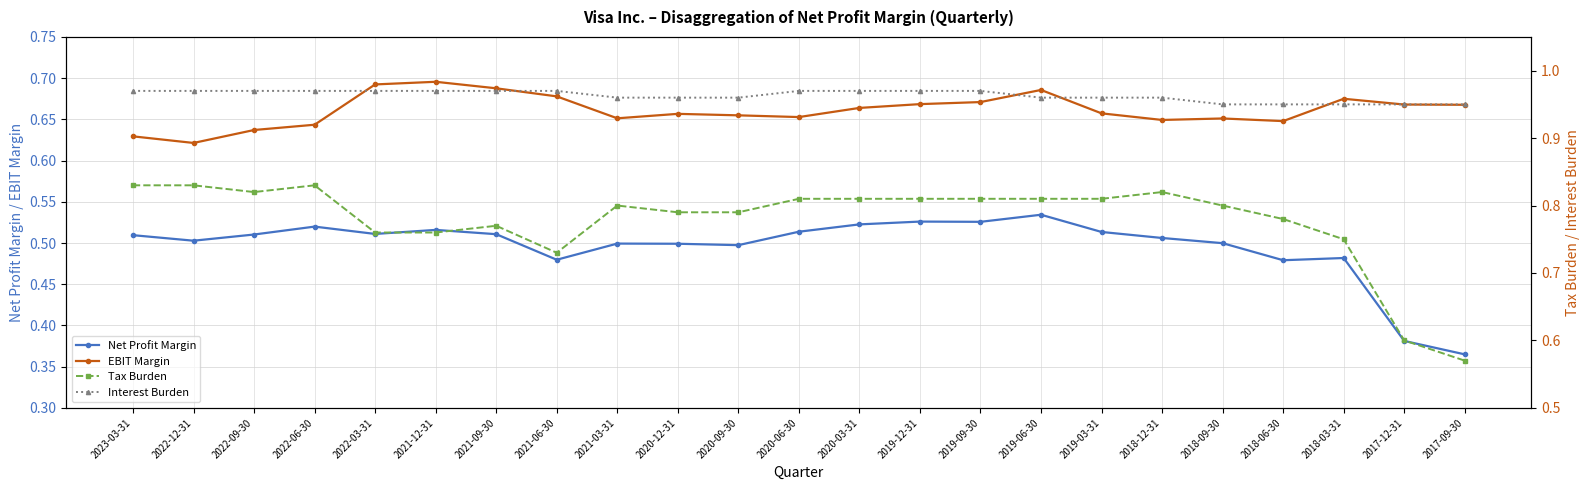

List the series in order of their peak value, lowest first.

Net Profit Margin, EBIT Margin, Tax Burden, Interest Burden